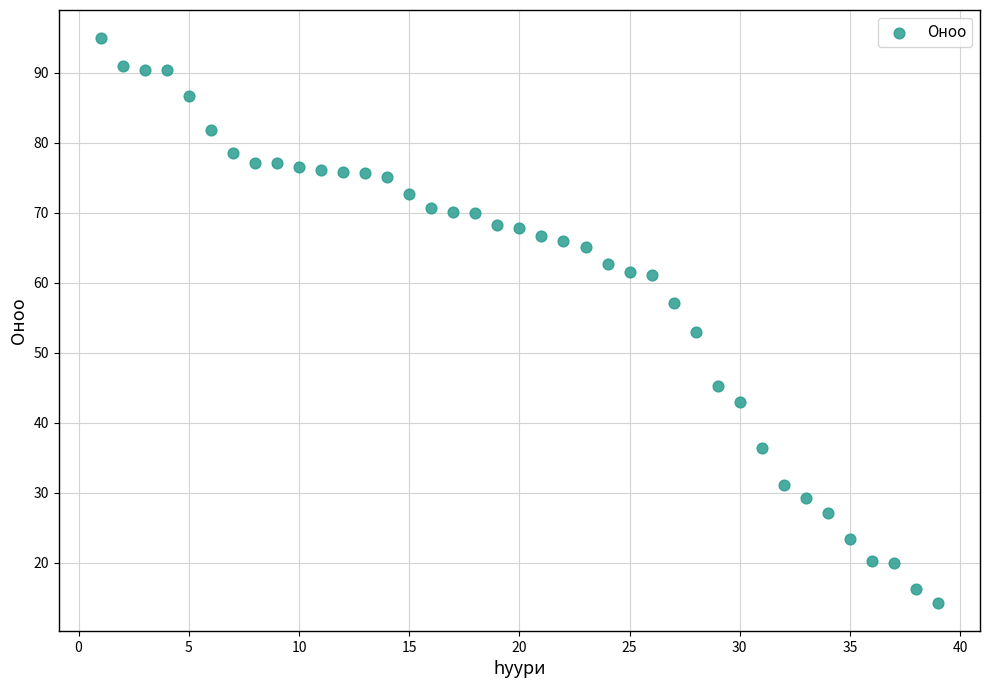

What Y value in the scatter plot is closest to 54?

52.9